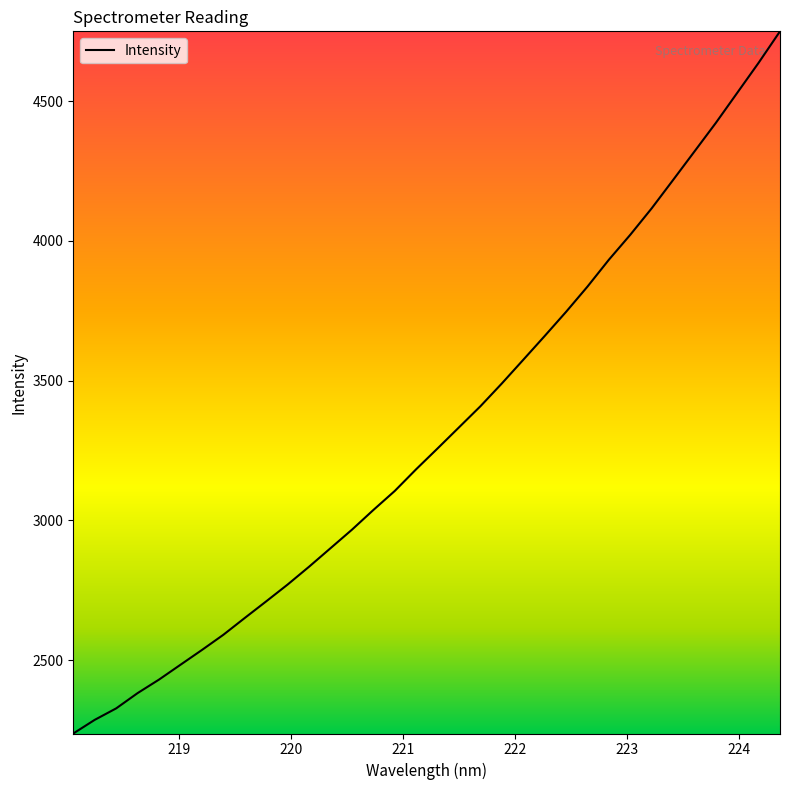

What is the maximum value shown in the chart?

4750.0